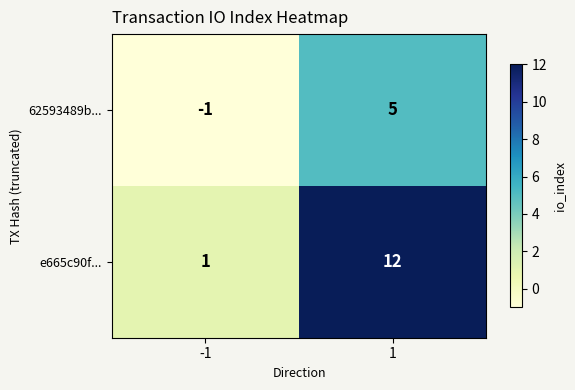

Reading left to right, list all the values displayed in this chart.

62593489b...: -1	5
e665c90f...: 1	12